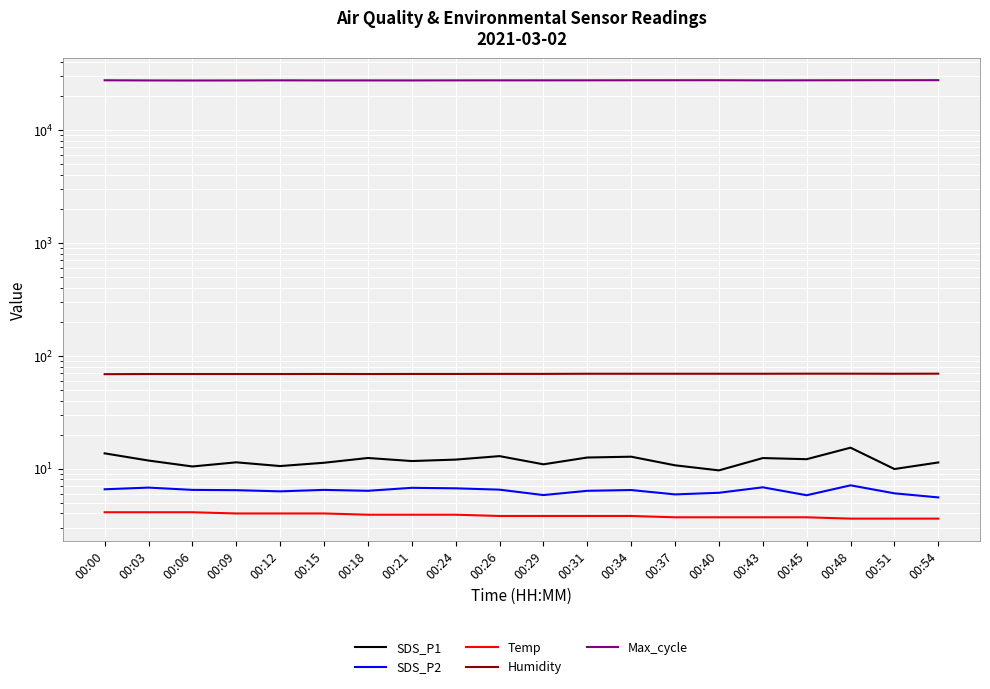

What is the total value across all series at 00:21?

27464.1